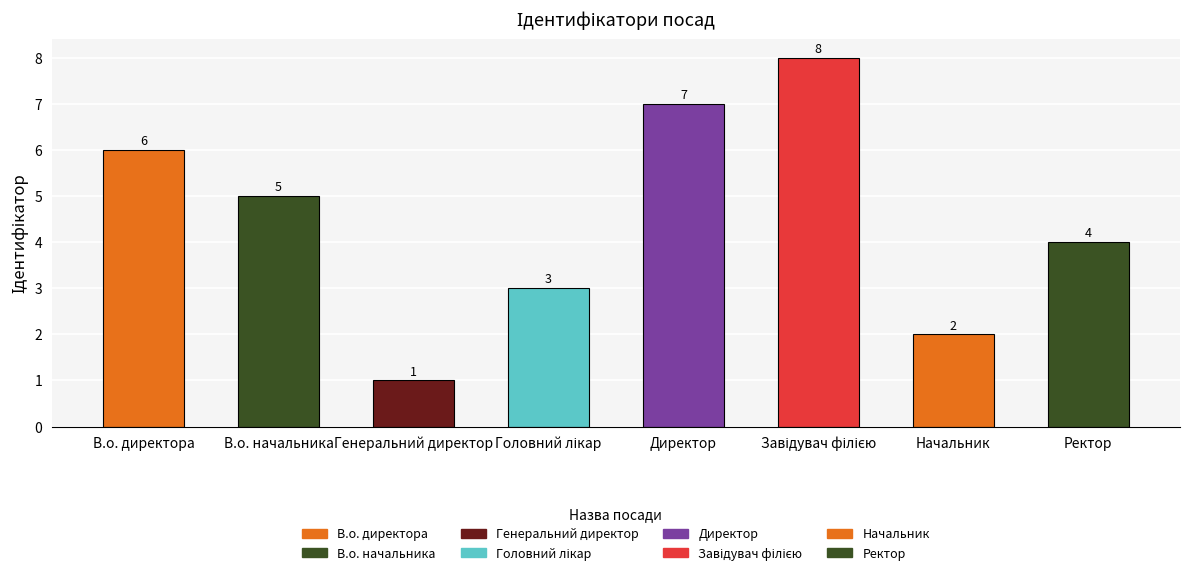

What is the change in value from Директор to Ректор?

-3